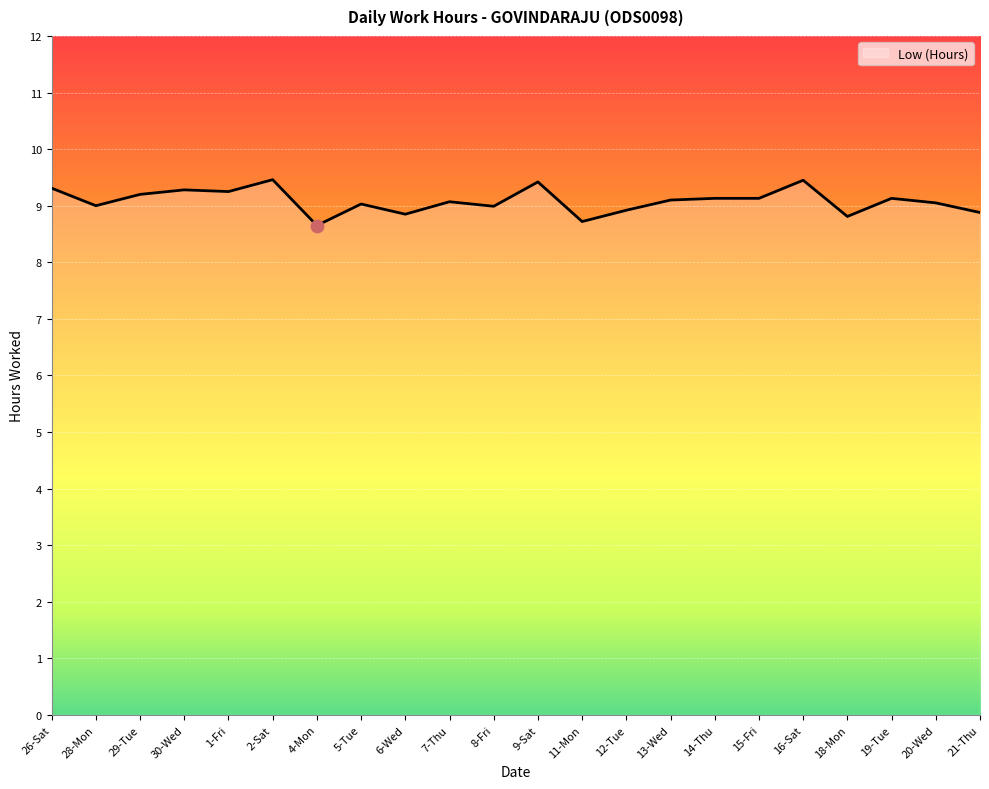

Between 12-Tue and 16-Sat, which is larger?

16-Sat